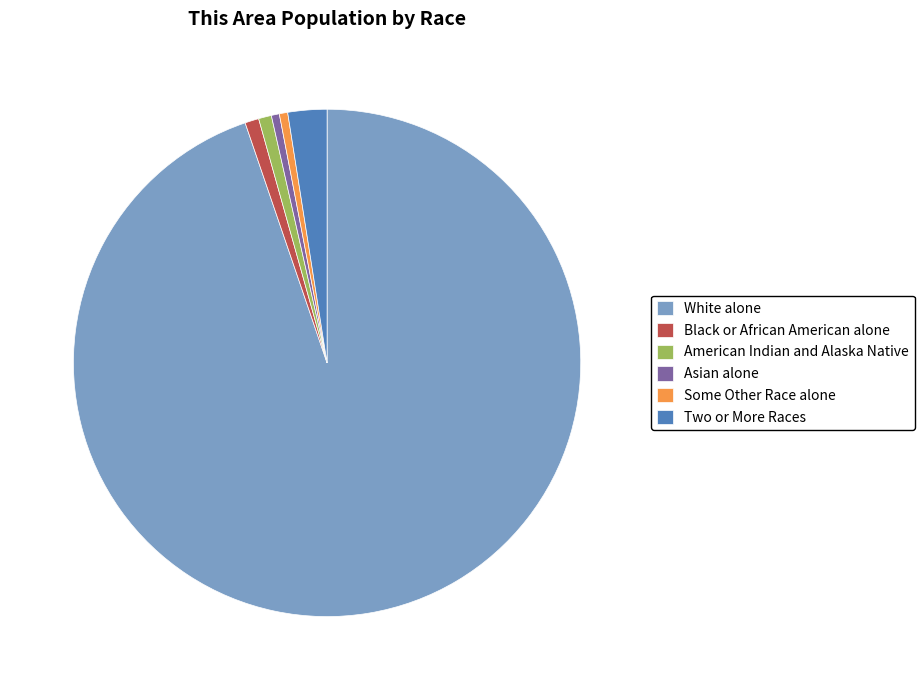

Combined, do Black or African American alone and Two or More Races account for over 50%?

No